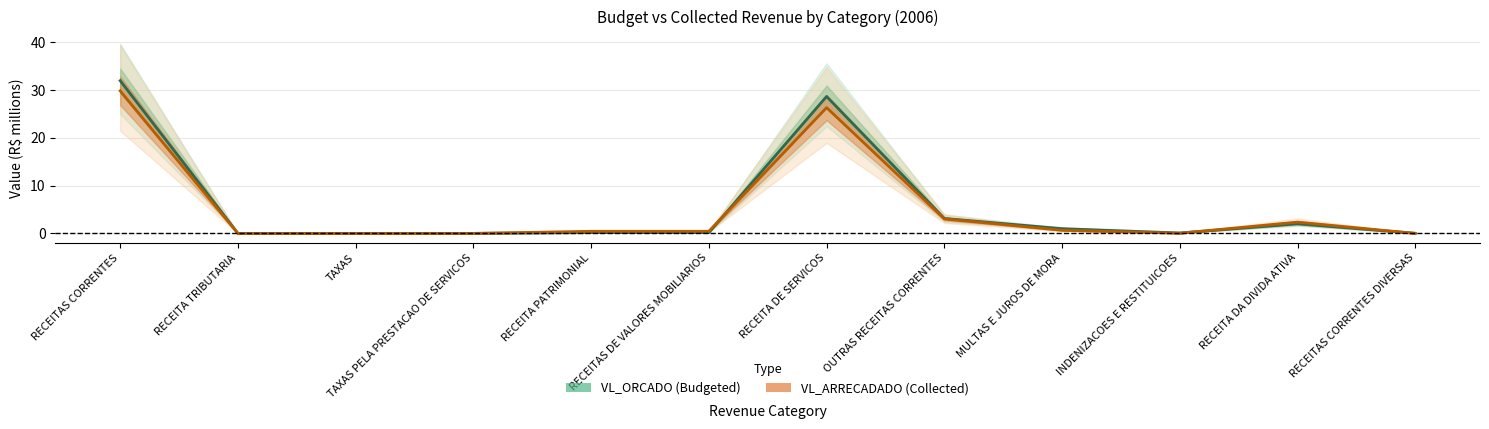

At how many categories does at least one series exceed 2?

4